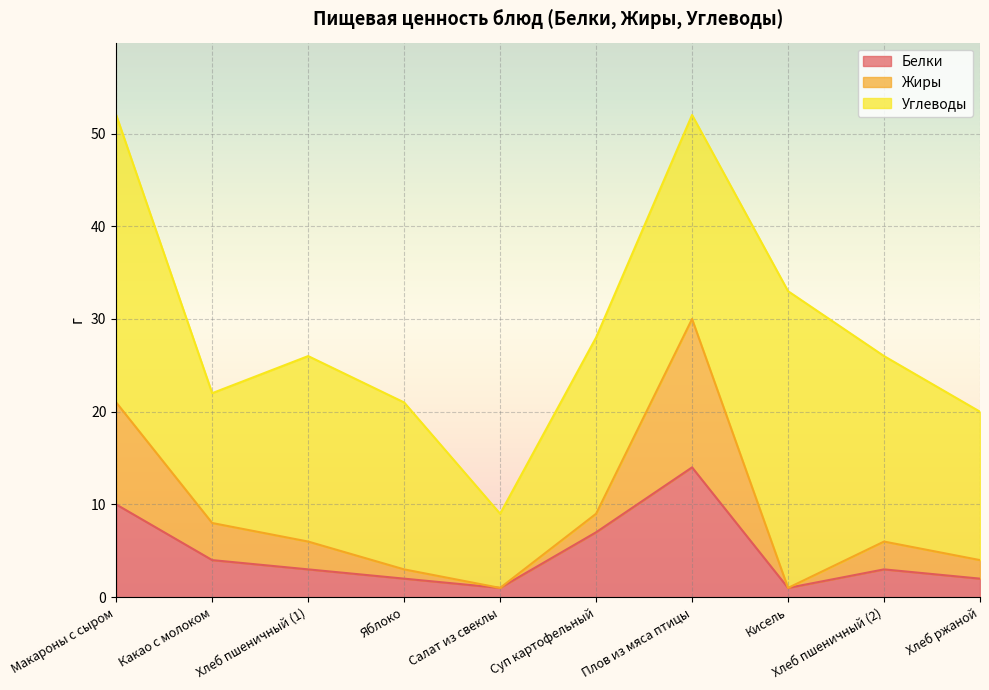

Which category has the highest value in the Белки series?

Плов из мяса птицы